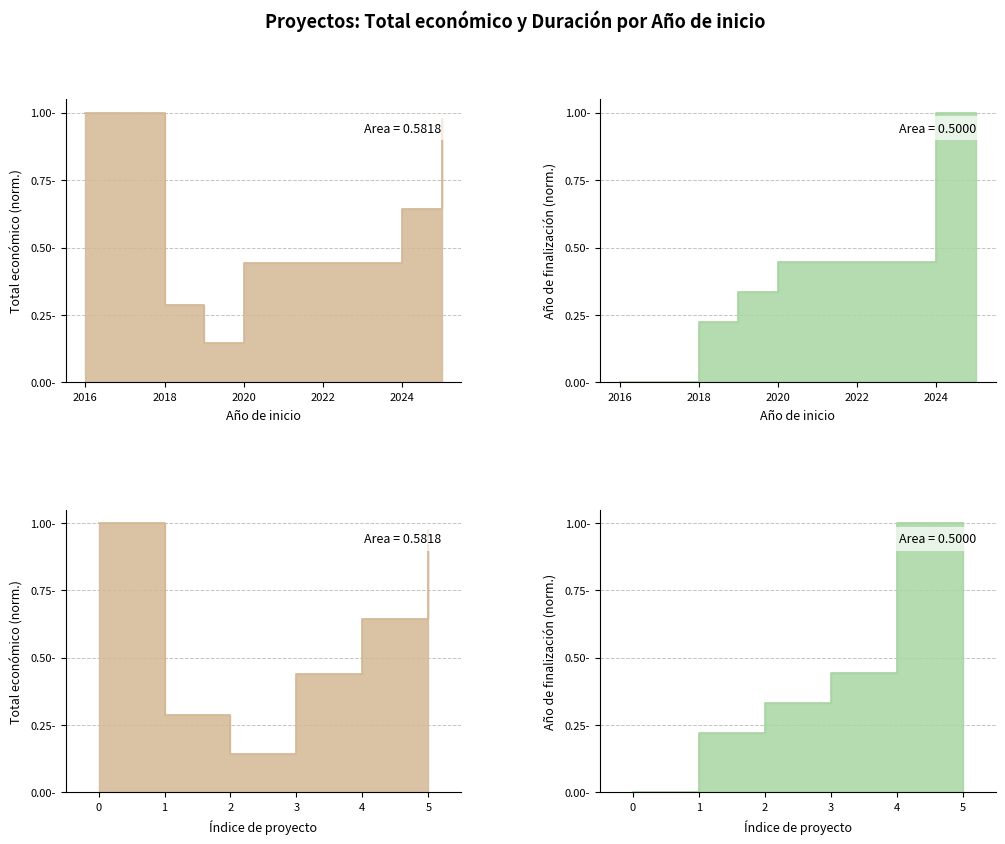

What is the value of the 3rd point from the left?

0.1